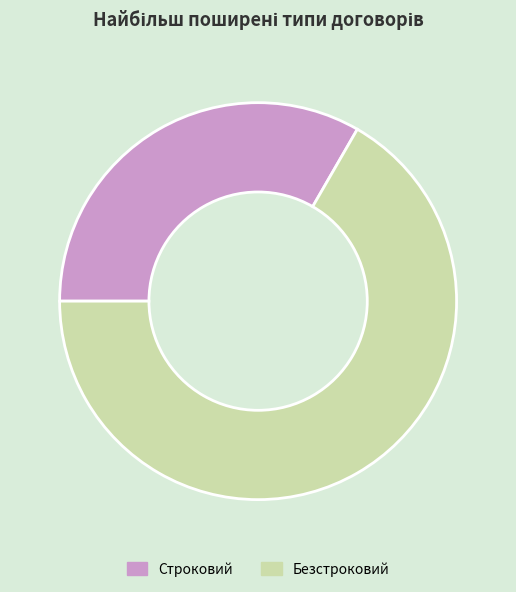

Which has a higher value, Строковий or Безстроковий?

Безстроковий